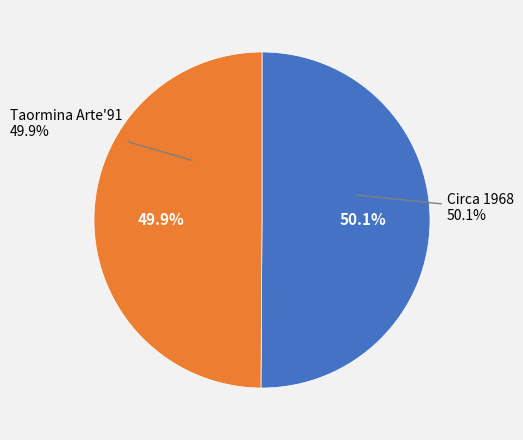

Which slice is the largest?

Circa 1968